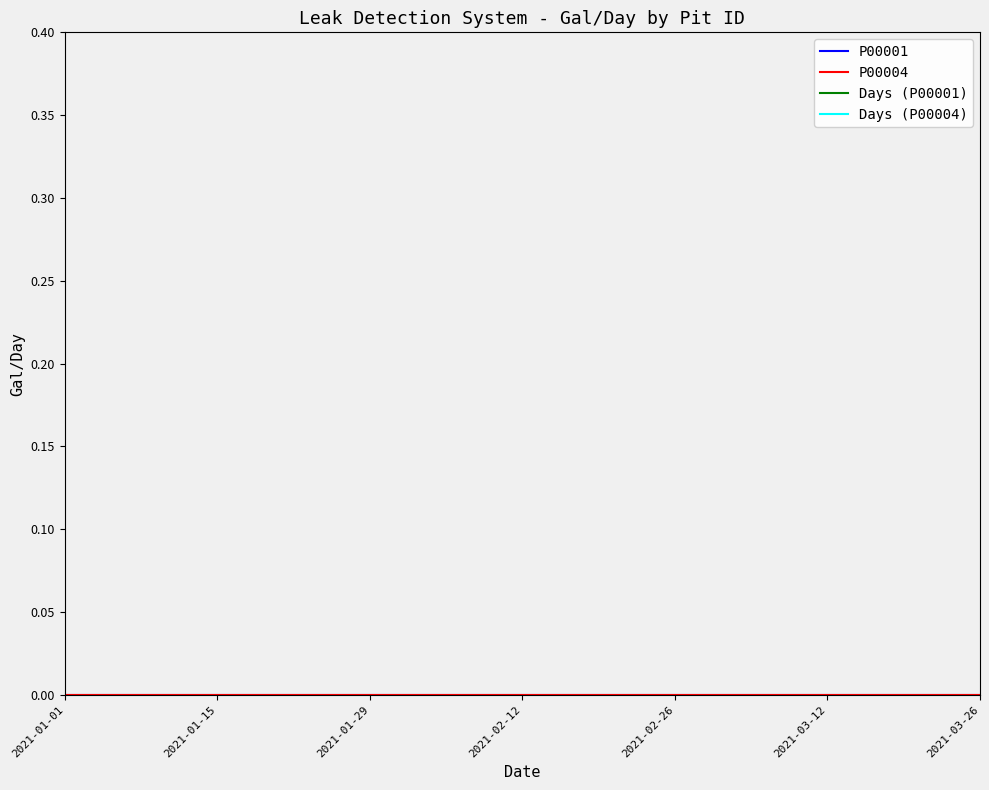

Is the value of P00001 at 2021-02-12 greater than the value of Days (P00001) at 12?

No